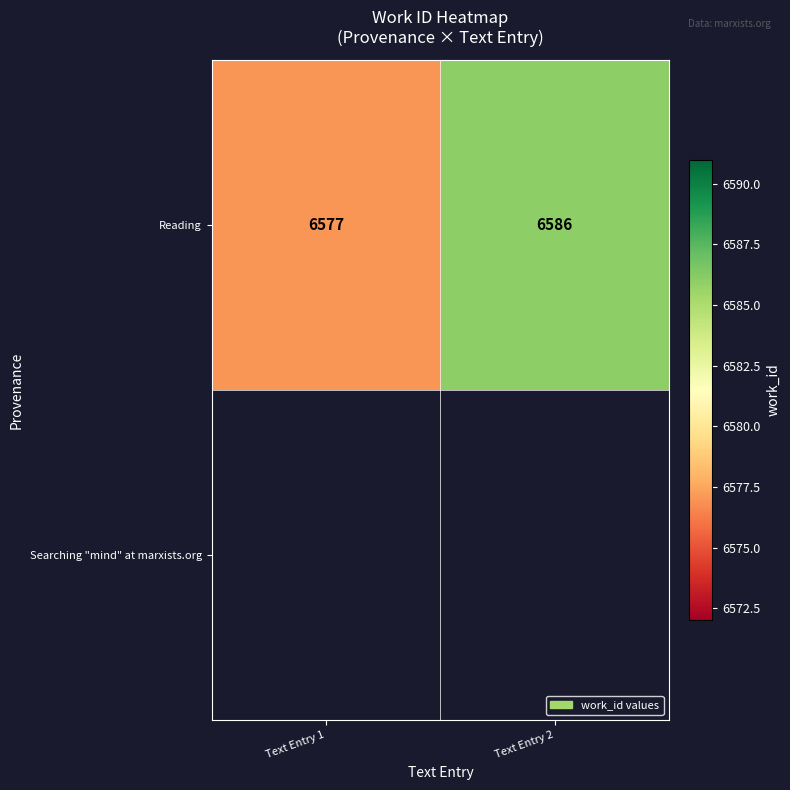

Reading left to right, list all the values displayed in this chart.

6577	6586